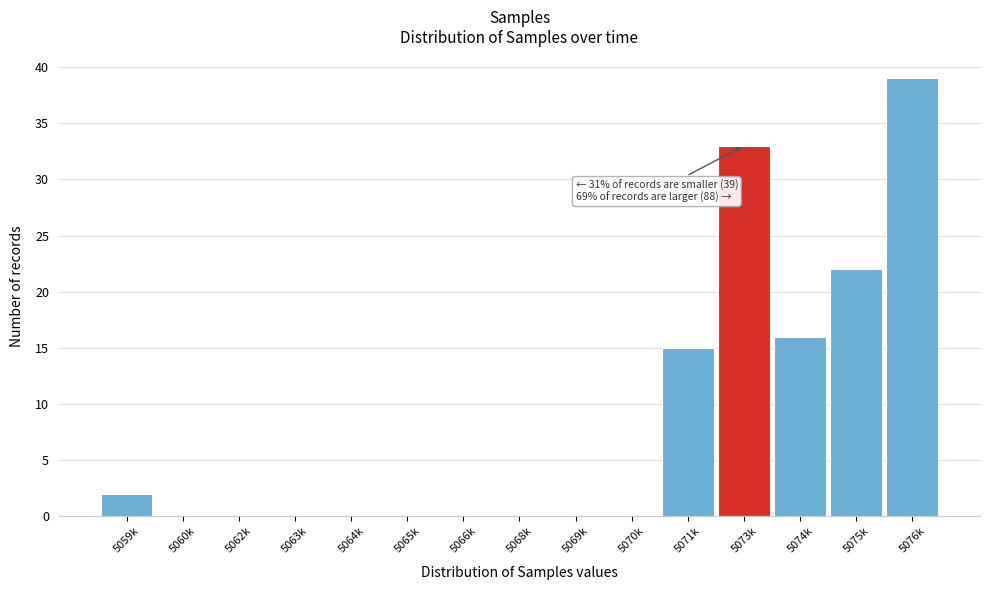

Reading left to right, extract all data points from this chart.

5059k=2	5060k=0	5062k=0	5063k=0	5064k=0	5065k=0	5066k=0	5068k=0	5069k=0	5070k=0	5071k=15	5073k=33	5074k=16	5075k=22	5076k=39